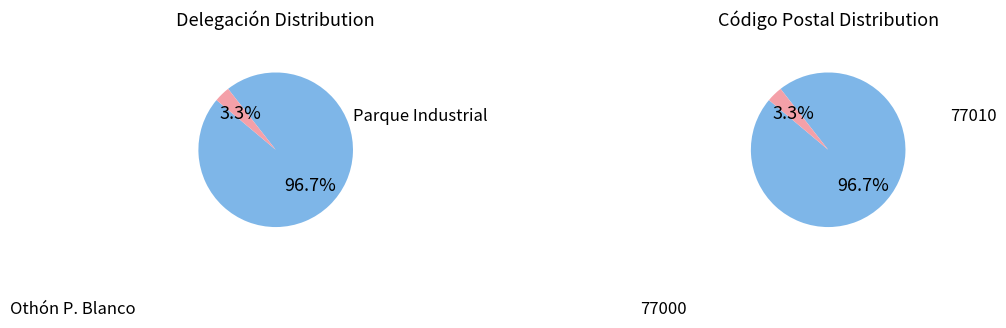

Count the number of slices in the pie.

2